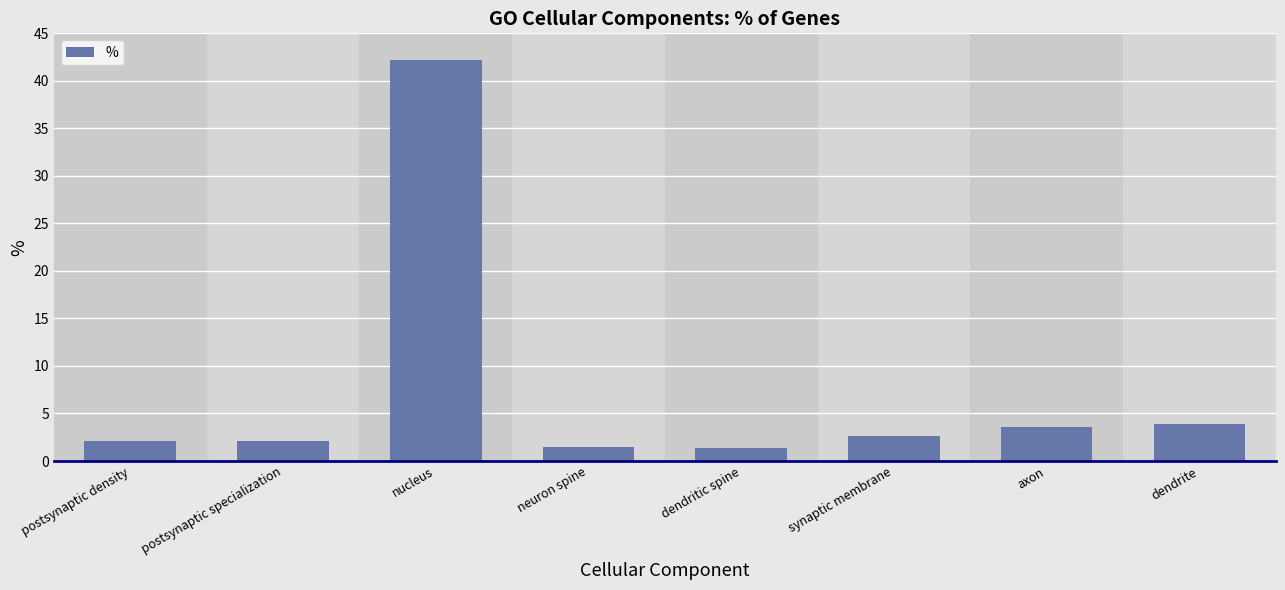

What is the value of the 7th bar from the left?

3.6